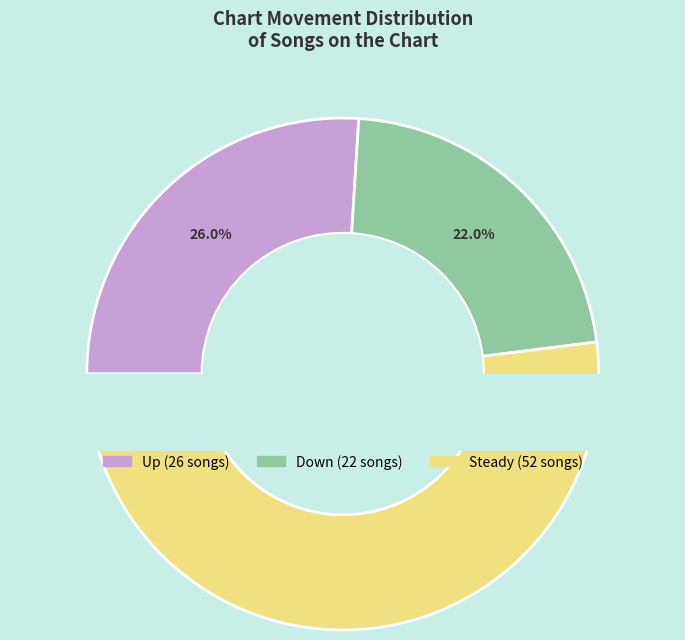

To the nearest percent, what percentage of the pie is -?

52%